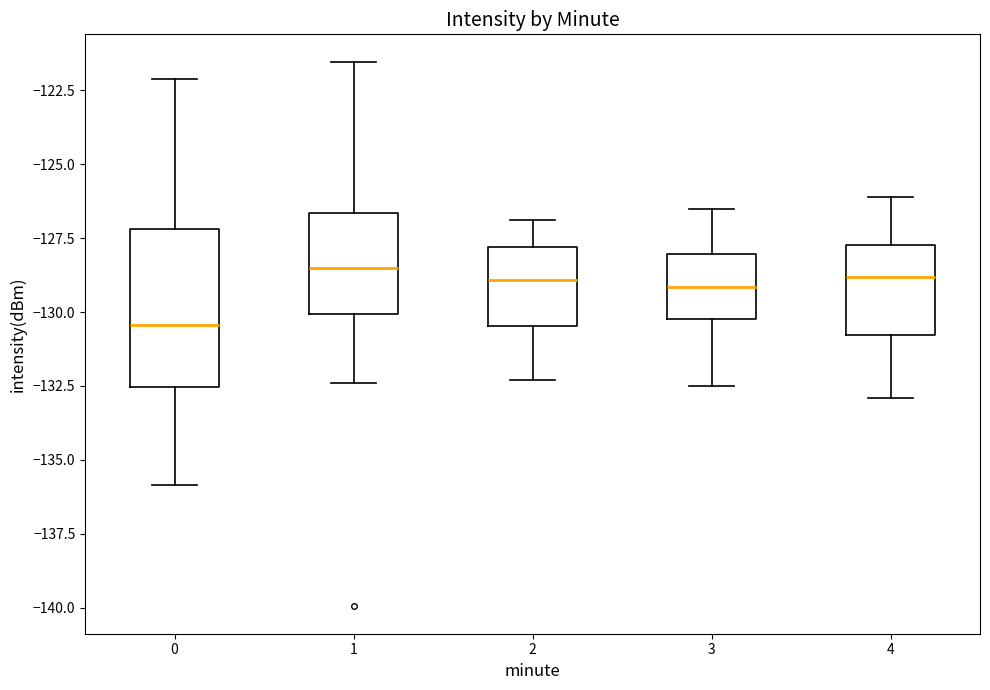

Where is the upper edge of the box at x = 2 on the y-axis? The values are not printed on the chart, so give them approximately, as read against the axis.

-128.0